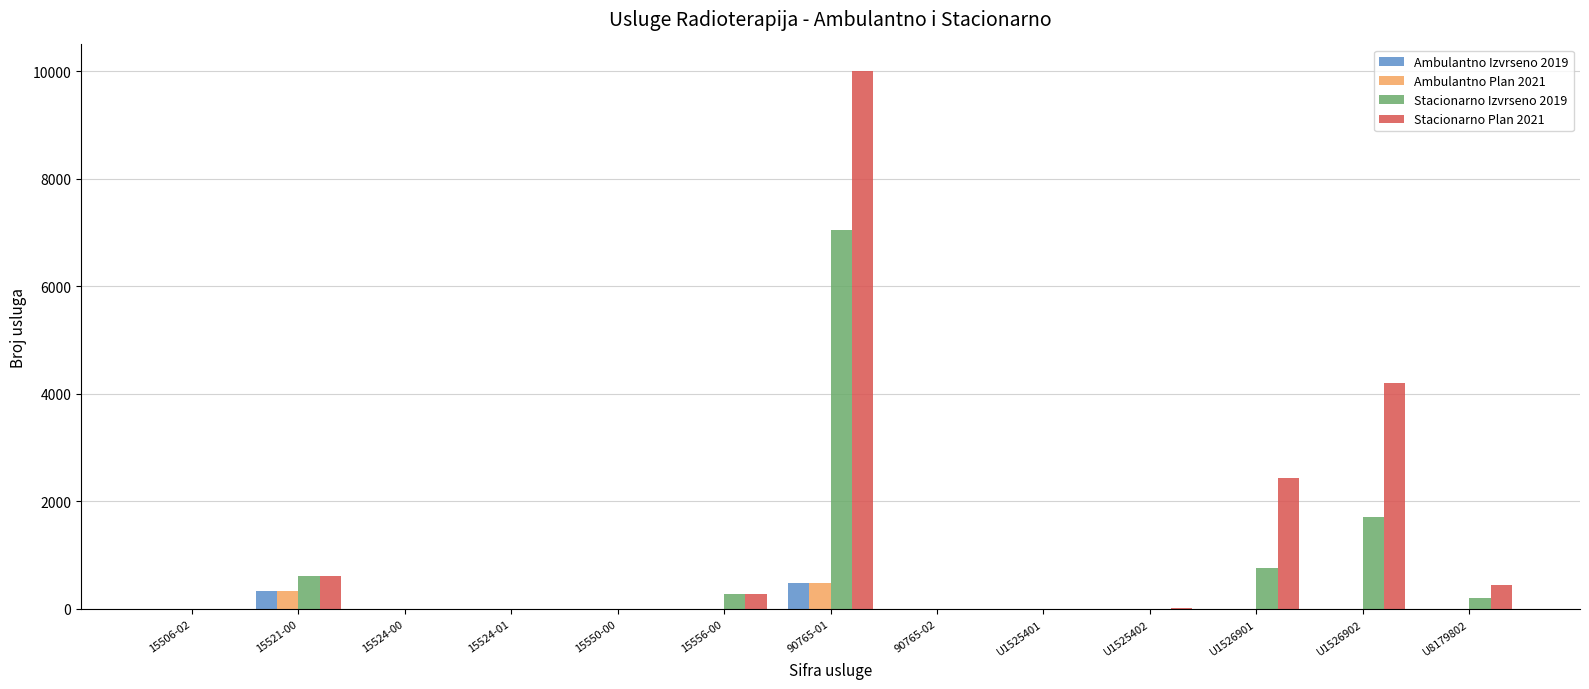

Count the number of data series in this chart.

4